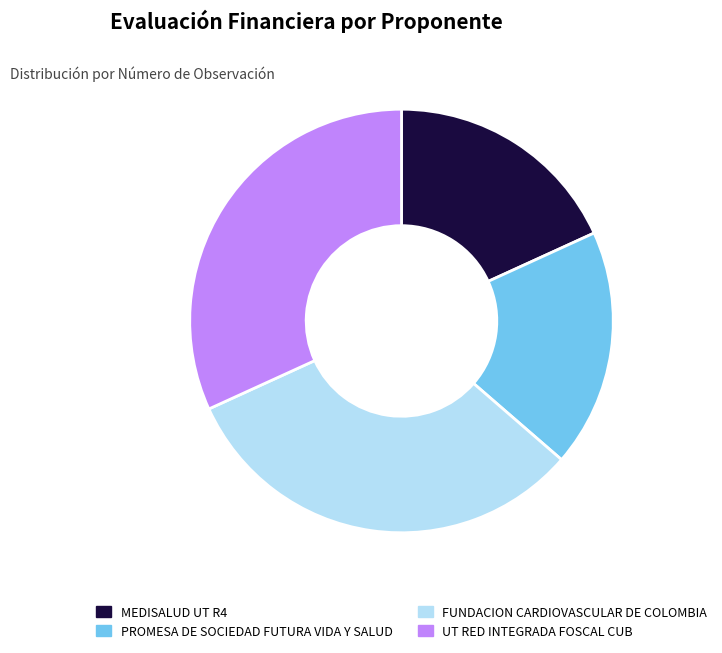

True or false: FUNDACION CARDIOVASCULAR DE COLOMBIA accounts for 41% of the total.

False